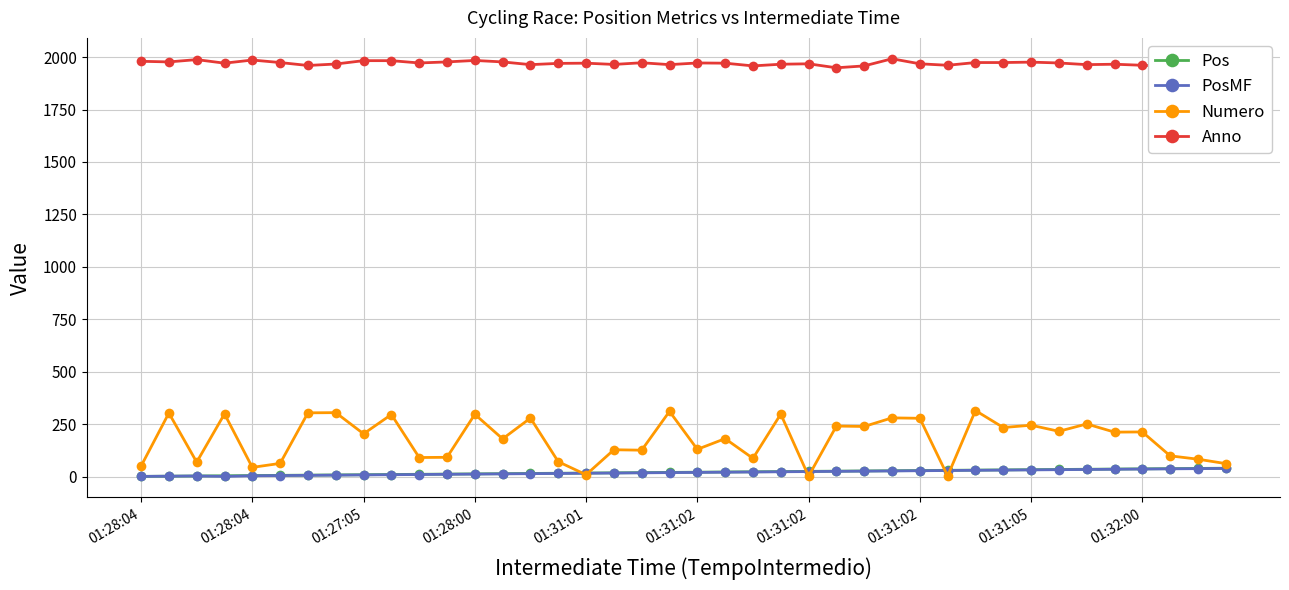

Which series has the widest spread of values?

Numero